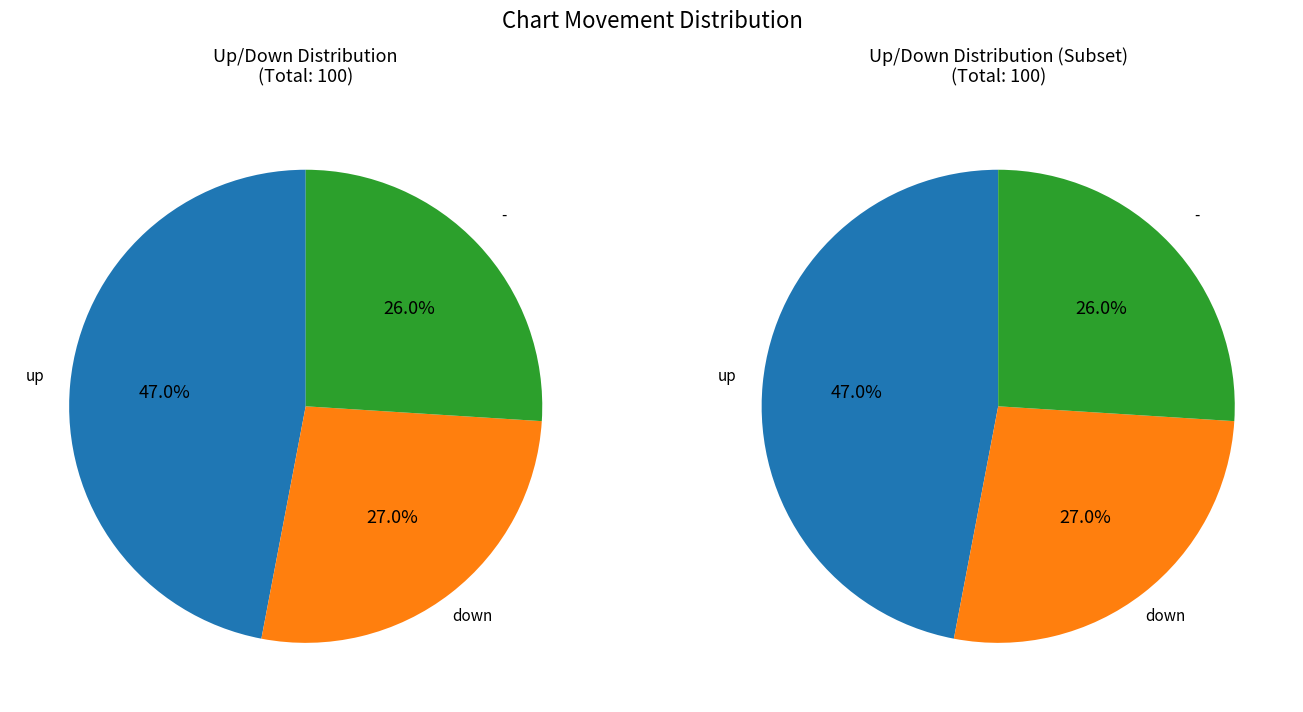

Is down the majority of the pie?

No